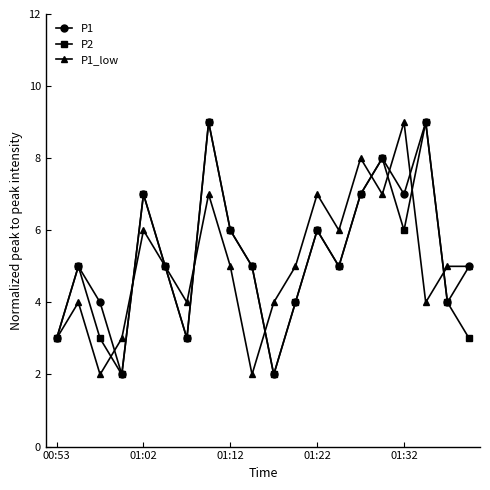

Count the number of categories in the chart.

20